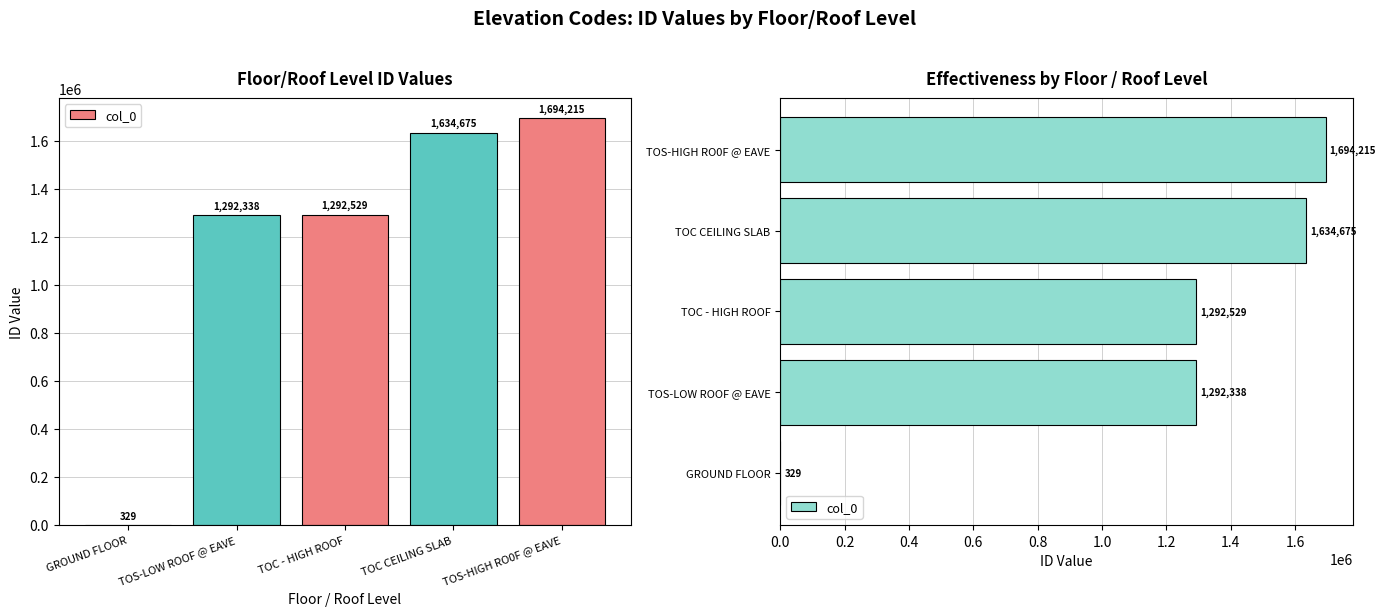

What is the sum of the values at TOS-HIGH RO0F @ EAVE and TOS-LOW ROOF @ EAVE?

2986553